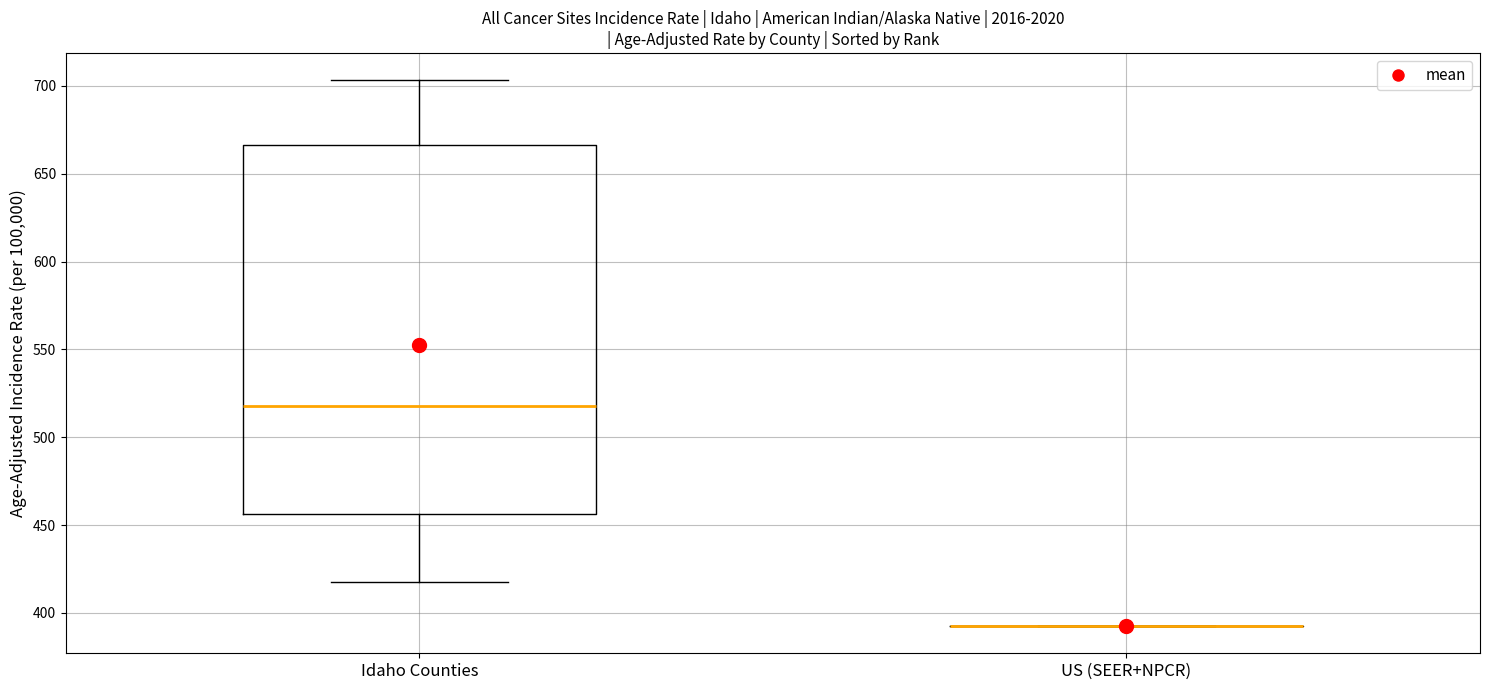

Reading left to right, read every box against the y-axis: the position of its median line, the range the box covers, and the ends of its whiskers. The values are not printed on the chart, so give them approximately, as read against the axis.

Idaho Counties: median 520, box 455 to 665, whiskers 420 to 705
US (SEER+NPCR): box collapsed to a line at 395, whiskers 395 to 395